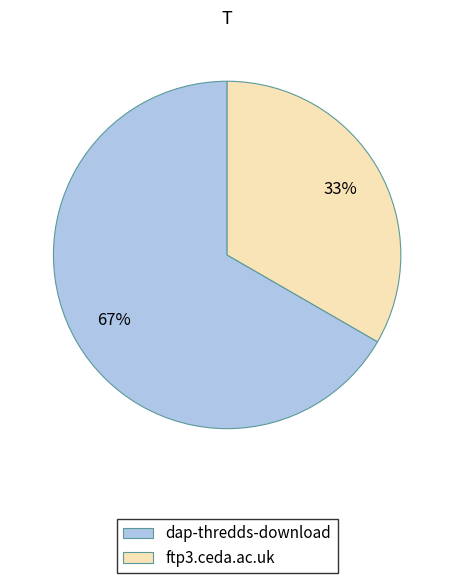

To the nearest percent, what is the combined percentage of ftp3.ceda.ac.uk and dap-thredds-download?

100%